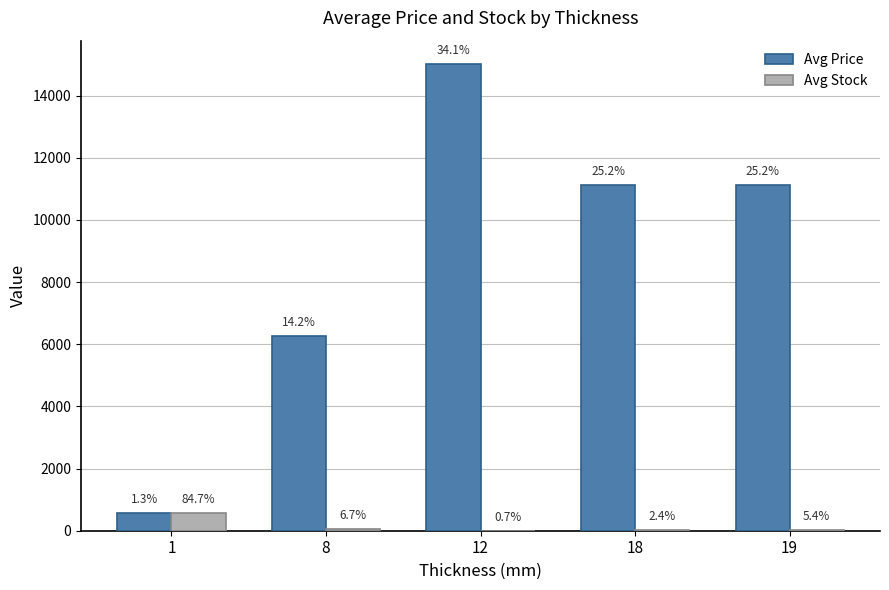

Where does the Avg Price series first go above 11113?

12